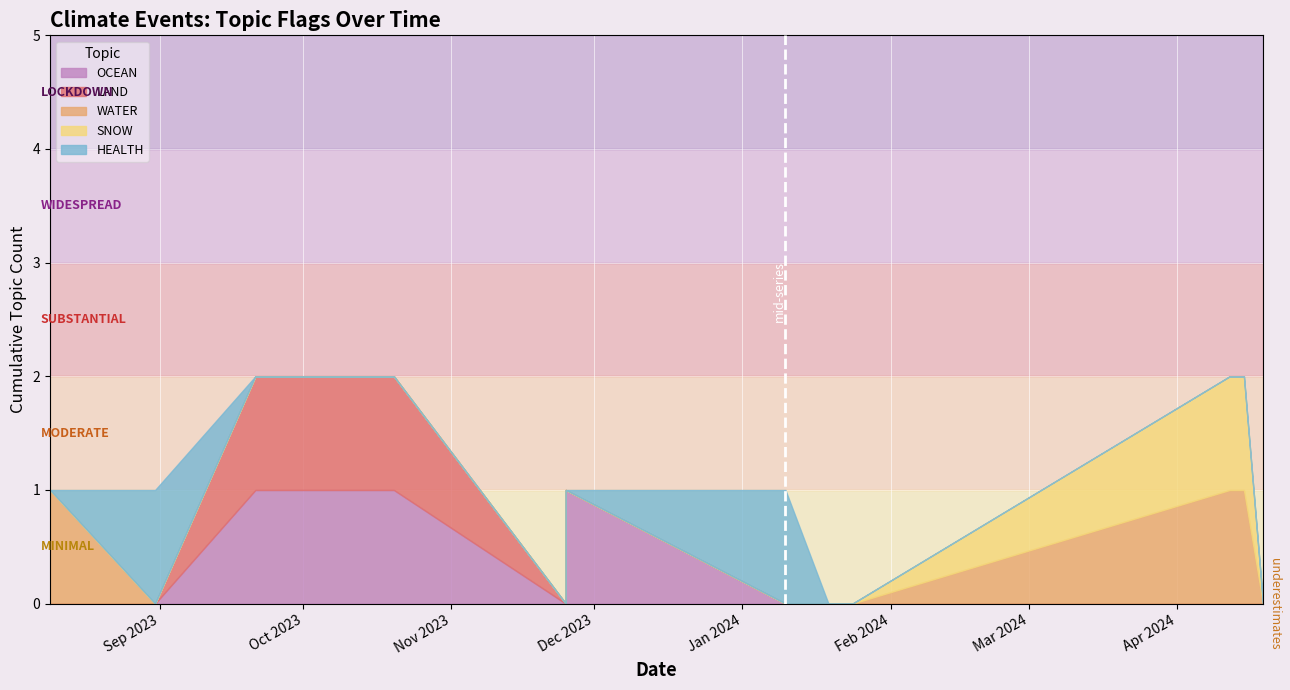

Which label corresponds to the largest value in the chart?

2023-10-20